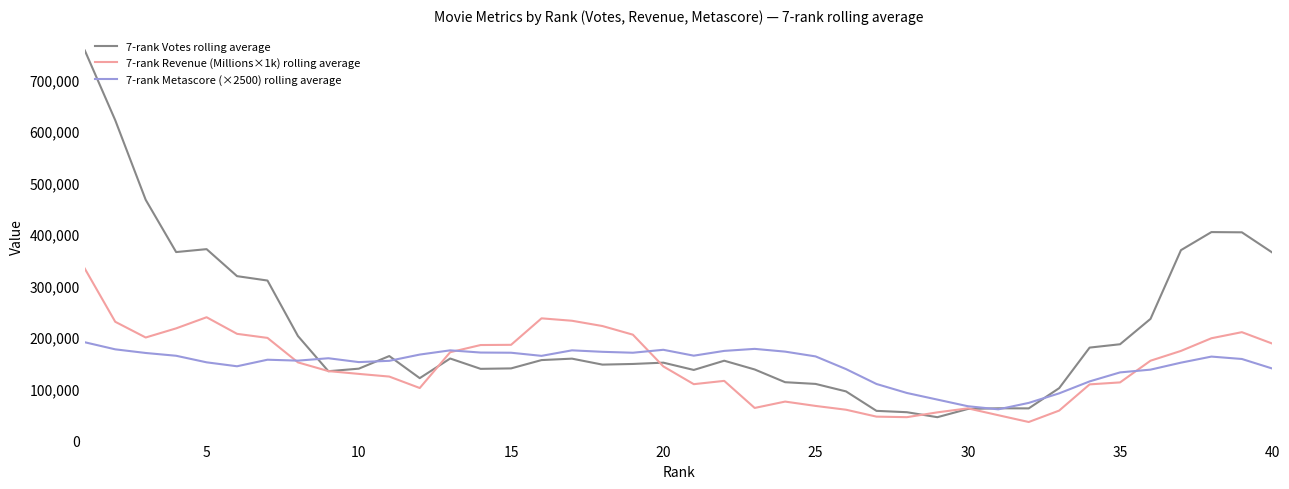

At how many categories does at least one series exceed 213734?

15